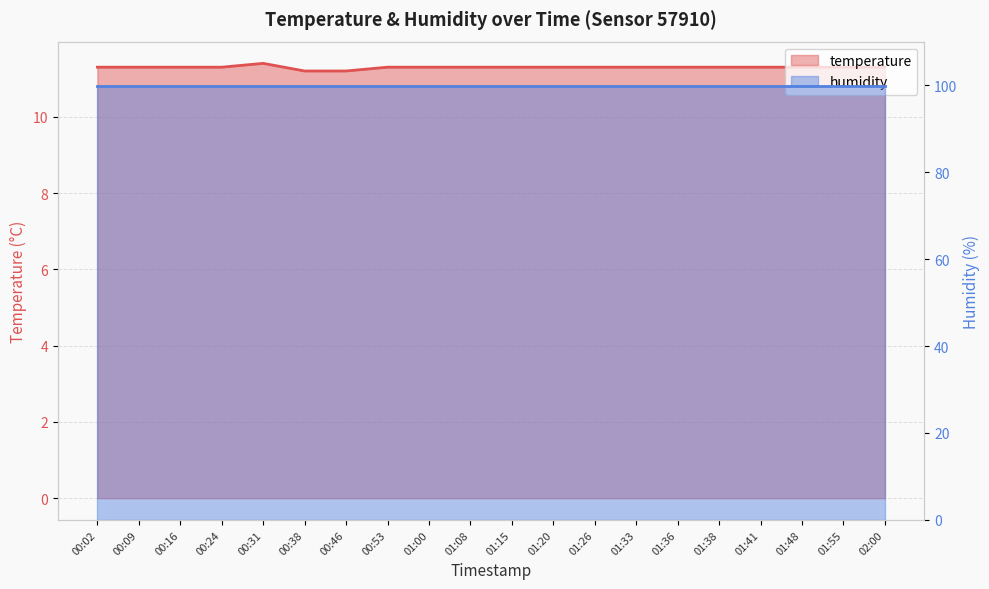

Reading right to left, what are all the values shown in this chart?

11.3	11.3	11.3	11.3	11.3	11.3	11.3	11.3	11.3	11.3	11.3	11.3	11.3	11.2	11.2	11.4	11.3	11.3	11.3	11.3